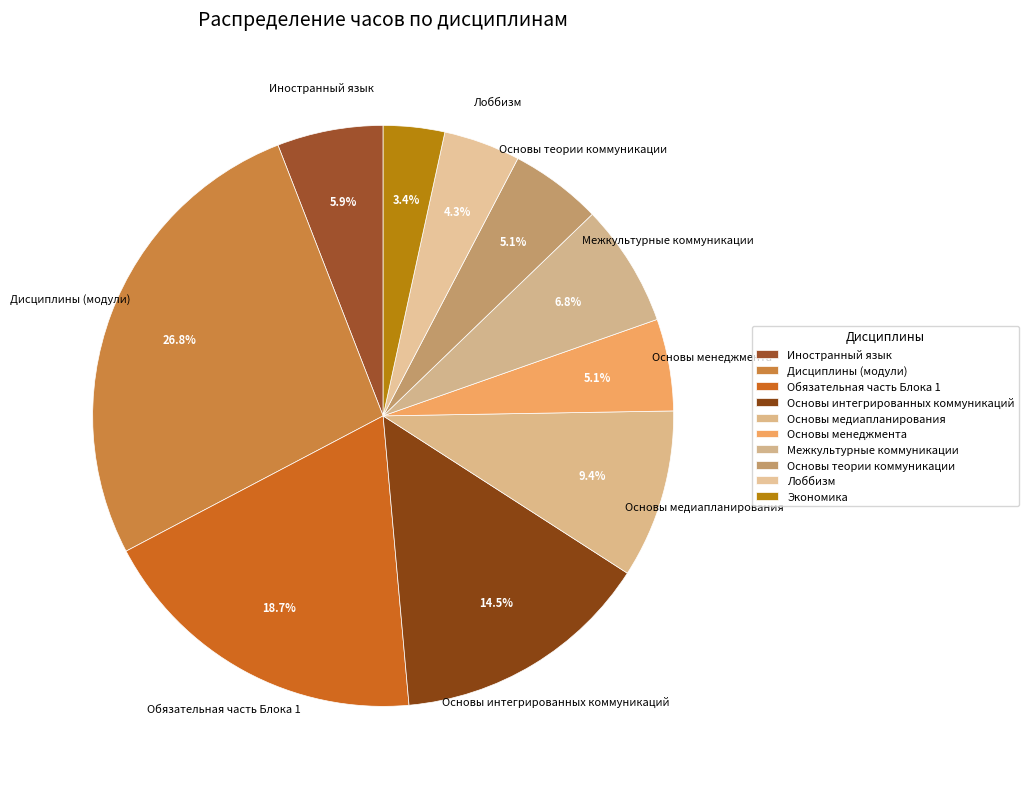

Which slice is the largest?

Дисциплины (модули)